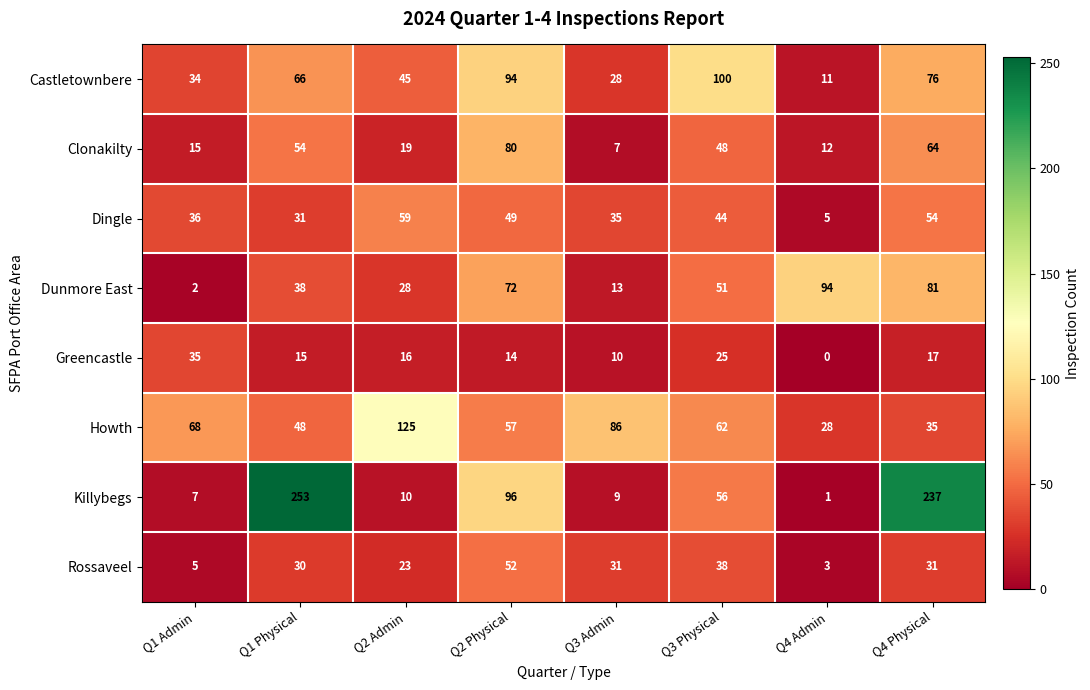

What is the difference between the Dunmore East values at Q1 Admin and Q4 Admin?

92